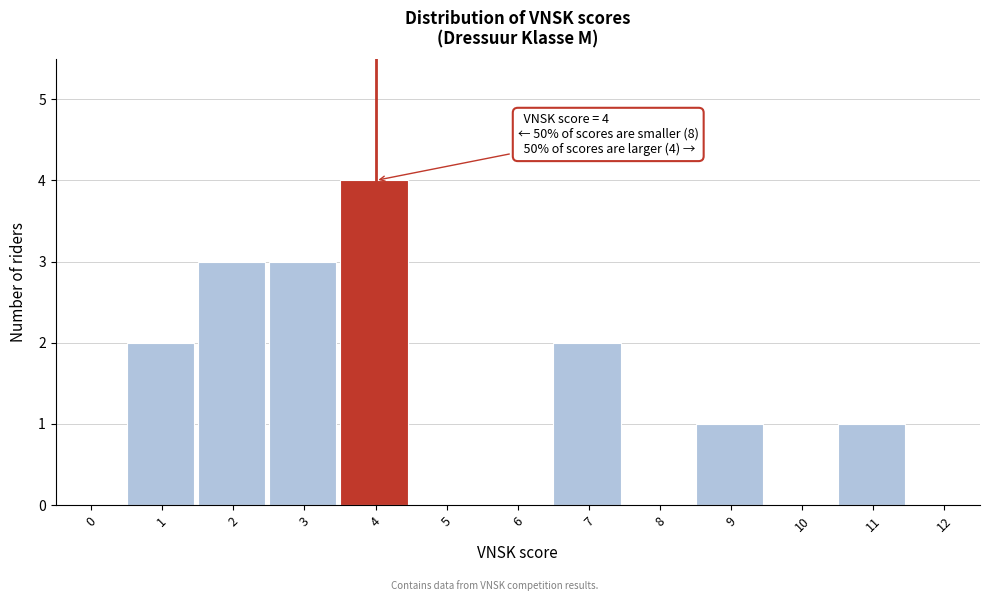

Reading left to right, extract all data points from this chart.

0=0	1=2	2=3	3=3	4=4	5=0	6=0	7=2	8=0	9=1	10=0	11=1	12=0